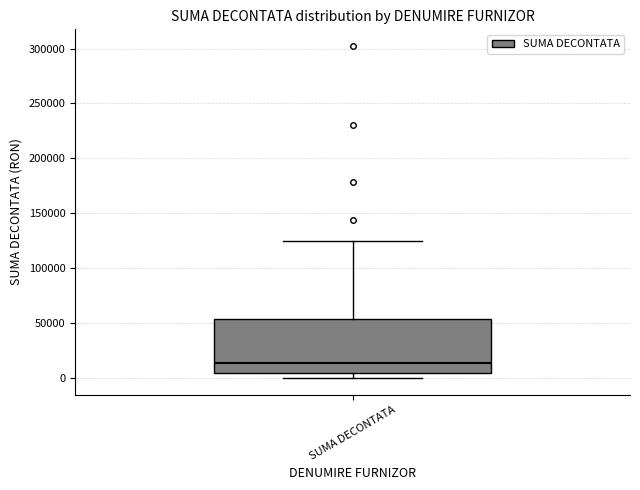

Transcribe this box plot: give where the median line is, the range the box spans, and where the two whiskers end, as read against the y-axis. The values are not printed on the chart, so give them approximately, as read against the axis.

median 15000, box 5000 to 55000, whiskers 0 to 125000